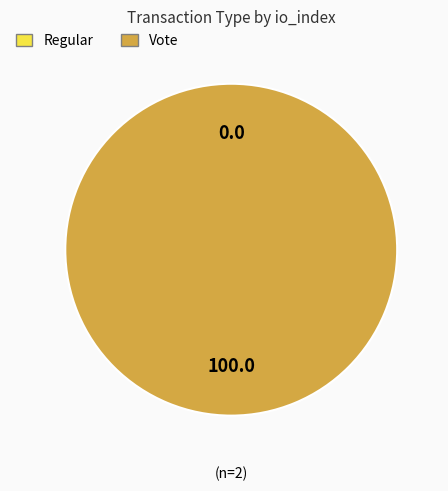

To the nearest percent, what is the average slice percentage?

50%